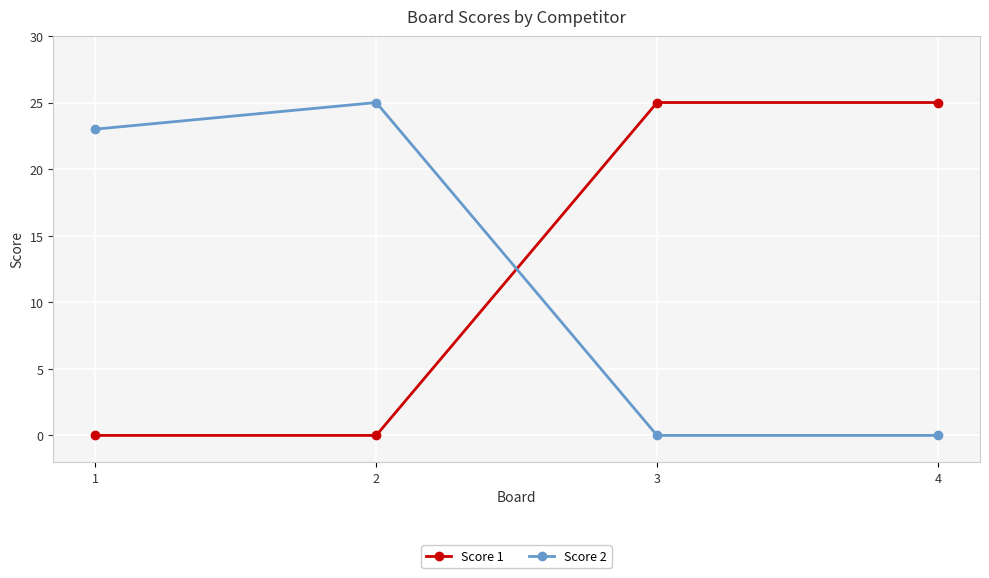

At how many categories does at least one series exceed 24?

3